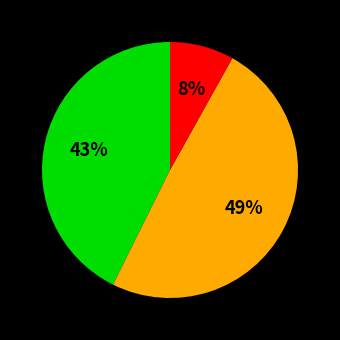

To the nearest percent, what is the average slice percentage?

33%